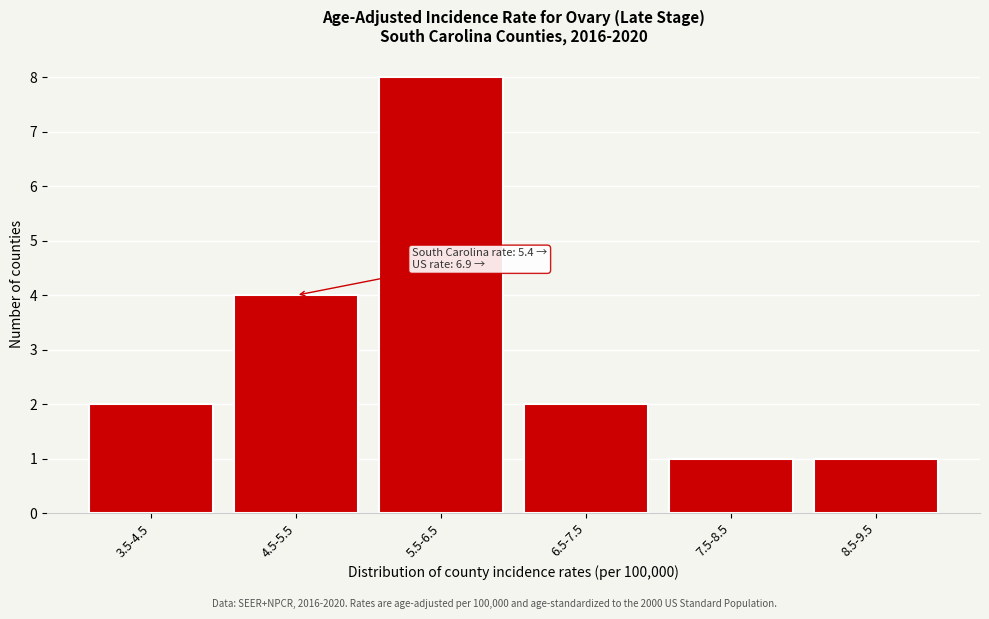

Reading right to left, extract all data points from this chart.

8.5-9.5=1	7.5-8.5=1	6.5-7.5=2	5.5-6.5=8	4.5-5.5=4	3.5-4.5=2